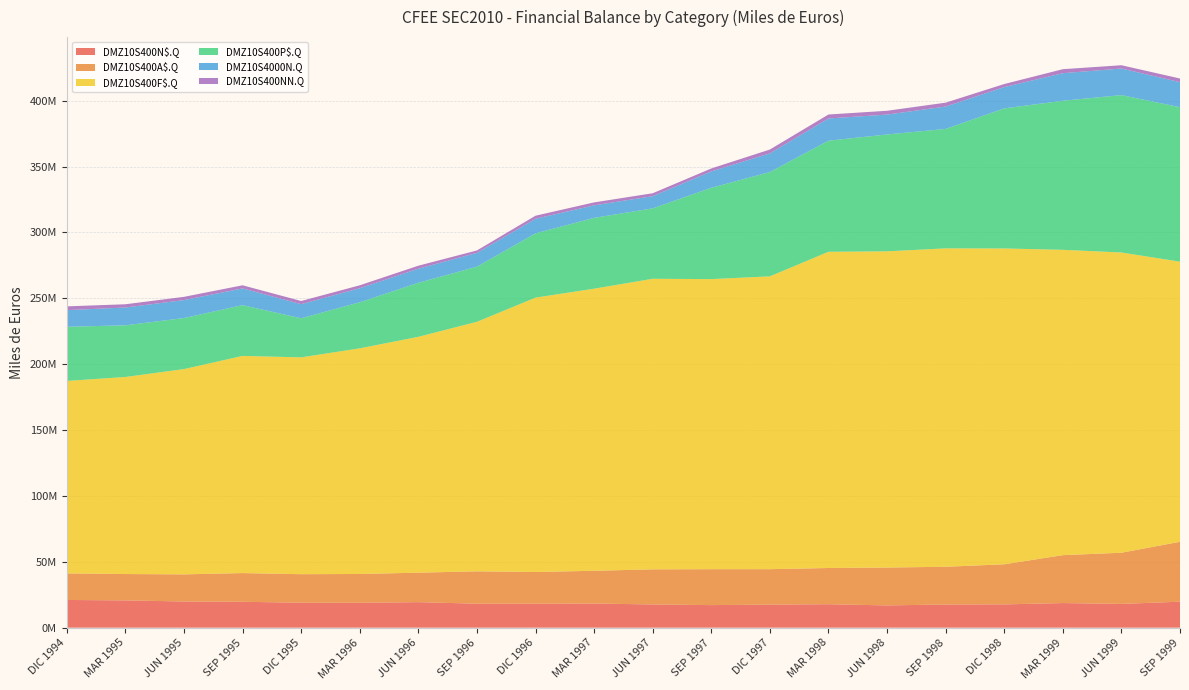

Reading left to right, transcribe all the data shown in this chart.

DMZ10S400N$.Q: DIC 1994=21037691	MAR 1995=20705065	JUN 1995=19873517	SEP 1995=19658667	DIC 1995=18940190	MAR 1996=18899911	JUN 1996=19378060	SEP 1996=18212992	DIC 1996=18152002	MAR 1997=18319058	JUN 1997=17632177	SEP 1997=17128737	DIC 1997=17497853	MAR 1998=17802218	JUN 1998=16898168	SEP 1998=17600659	DIC 1998=17666816	MAR 1999=18682893	JUN 1999=18030696	SEP 1999=19727526
DMZ10S400A$.Q: DIC 1994=20186703	MAR 1995=20016958	JUN 1995=20594140	SEP 1995=21792198	DIC 1995=21662868	MAR 1996=21864705	JUN 1996=22377932	SEP 1996=24571061	DIC 1996=24117645	MAR 1997=24878456	JUN 1997=26651033	SEP 1997=27273928	DIC 1997=26908137	MAR 1998=27505269	JUN 1998=28754227	SEP 1998=28636865	DIC 1998=30460658	MAR 1999=36371426	JUN 1999=38869264	SEP 1999=45467365
DMZ10S400F$.Q: DIC 1994=146077163	MAR 1995=149594915	JUN 1995=155827037	SEP 1995=164860885	DIC 1995=164599665	MAR 1996=171293323	JUN 1996=179034823	SEP 1996=189429956	DIC 1996=208264107	MAR 1997=214135290	JUN 1997=220579121	SEP 1997=220198704	DIC 1997=222295393	MAR 1998=240050259	JUN 1998=240045463	SEP 1998=241705671	DIC 1998=239745756	MAR 1999=231799873	JUN 1999=227905636	SEP 1999=212645136
DMZ10S400P$.Q: DIC 1994=41119953	MAR 1995=39221691	JUN 1995=38764021	SEP 1995=38532155	DIC 1995=29670512	MAR 1996=34967344	JUN 1996=41037194	SEP 1996=41828317	DIC 1996=48818116	MAR 1997=53766849	JUN 1997=53457508	SEP 1997=69338813	DIC 1997=79188846	MAR 1998=84330482	JUN 1998=88719342	SEP 1998=90689974	DIC 1998=106355880	MAR 1999=113142550	JUN 1999=119508574	SEP 1999=117280418
DMZ10S4000N.Q: DIC 1994=12627331	MAR 1995=13520083	JUN 1995=13617699	SEP 1995=12710361	DIC 1995=10713436	MAR 1996=10651733	JUN 1996=10692135	SEP 1996=10466607	DIC 1996=11060449	MAR 1997=9521589	JUN 1997=9238515	SEP 1997=12426389	DIC 1997=14182775	MAR 1998=16850725	JUN 1998=15099624	SEP 1998=16986384	DIC 1998=16155412	MAR 1999=20927210	JUN 1999=20159529	SEP 1999=18988652
DMZ10S400NN.Q: DIC 1994=2881241	MAR 1995=2459213	JUN 1995=2466440	SEP 1995=2362523	DIC 1995=2400500	MAR 1996=2235450	JUN 1996=2266088	SEP 1996=1862469	DIC 1996=2325749	MAR 1997=2223156	JUN 1997=2233306	SEP 1997=2232041	DIC 1997=2912219	MAR 1998=3028307	JUN 1998=2887056	SEP 1998=2942442	DIC 1998=2319396	MAR 1999=3048855	JUN 1999=2502260	SEP 1999=2779973